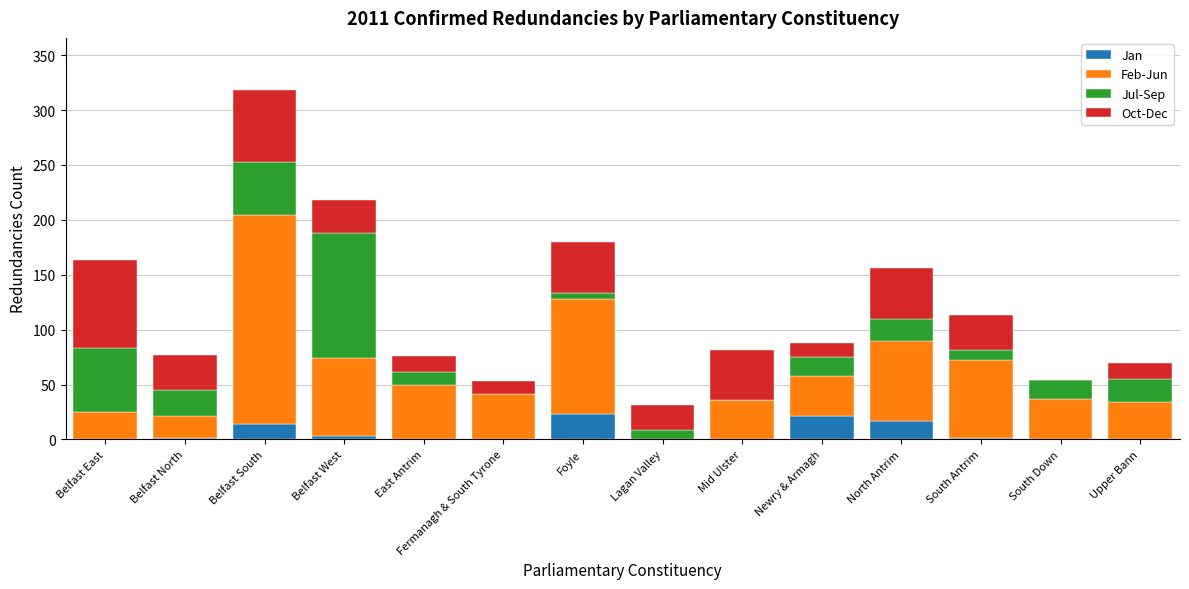

At which category is the sum across all series the highest?

Belfast South